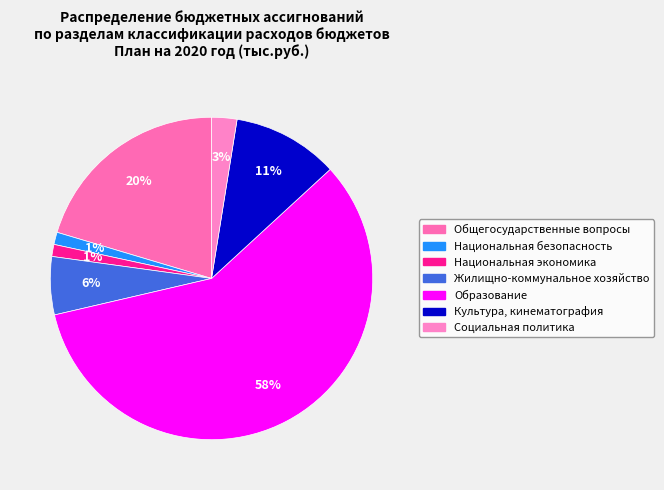

To the nearest percent, what is the difference between the largest and smallest slice percentages?

57%